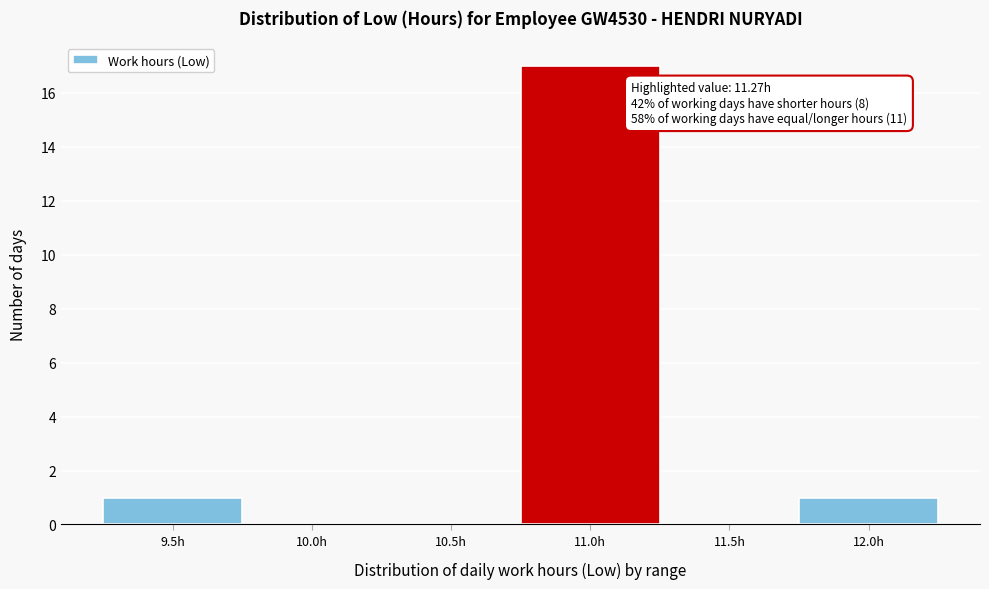

Reading right to left, extract all data points from this chart.

12.0h=1	11.5h=0	11.0h=17	10.5h=0	10.0h=0	9.5h=1